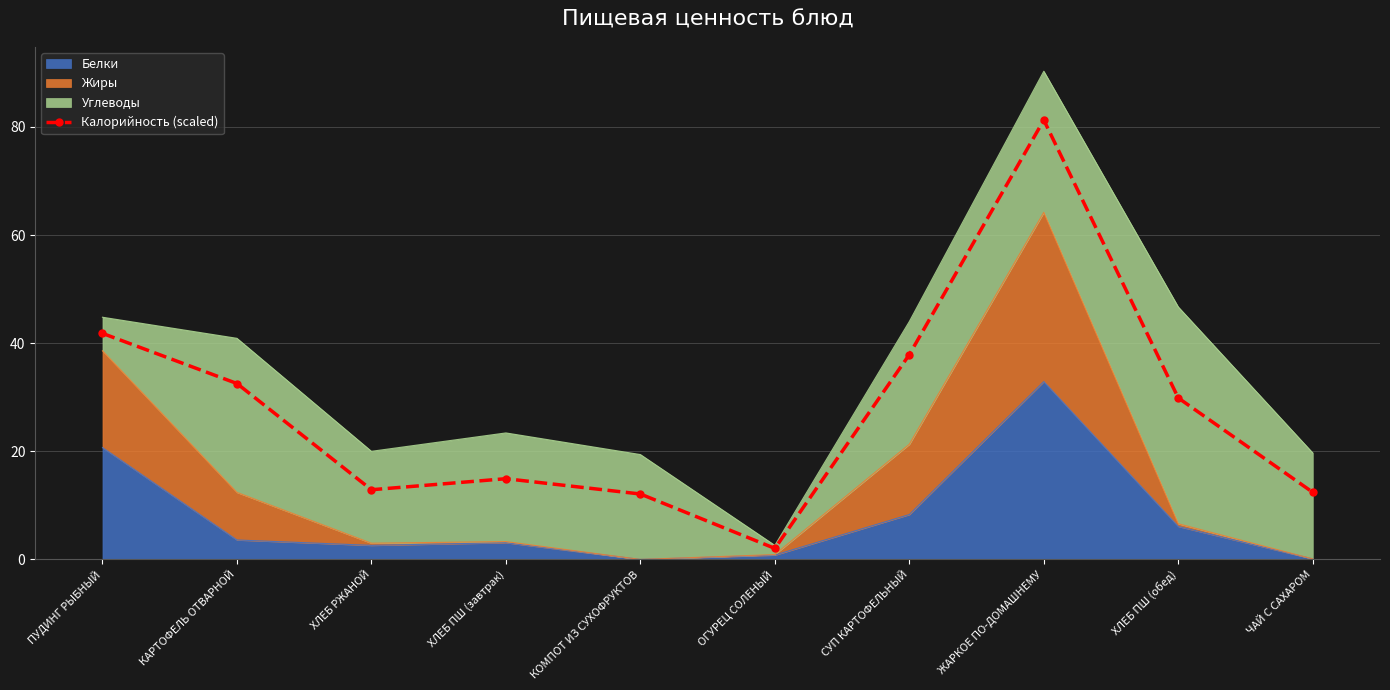

Which has a higher value, ОГУРЕЦ СОЛЕНЫЙ or ХЛЕБ ПШ (завтрак)?

ХЛЕБ ПШ (завтрак)